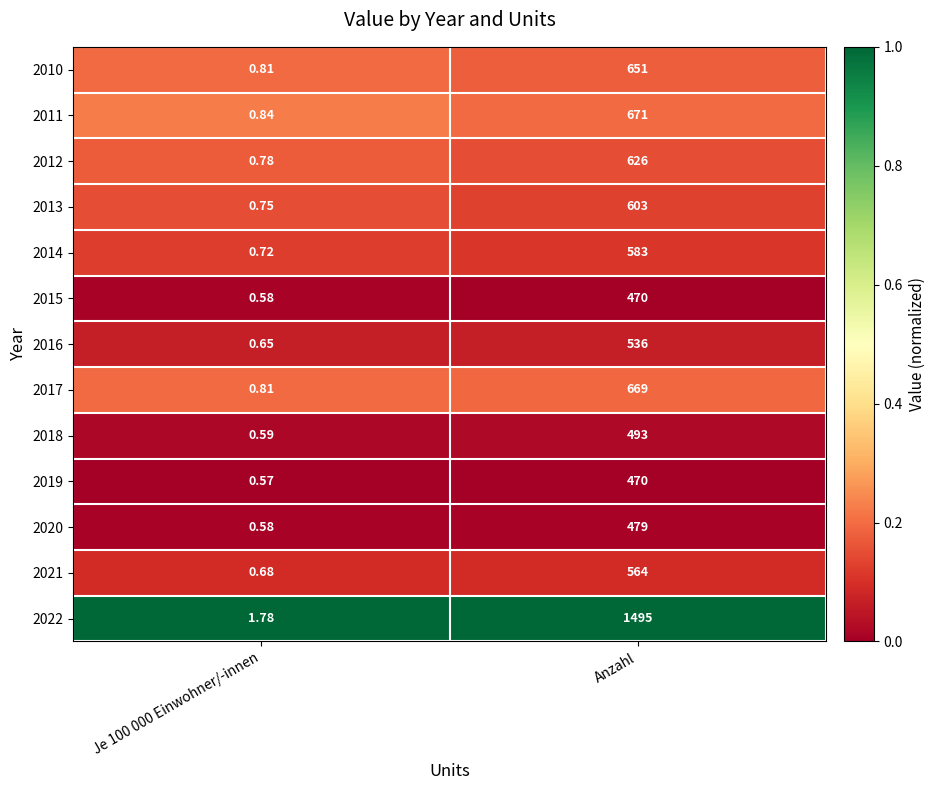

At which category is the sum across all series the highest?

Anzahl